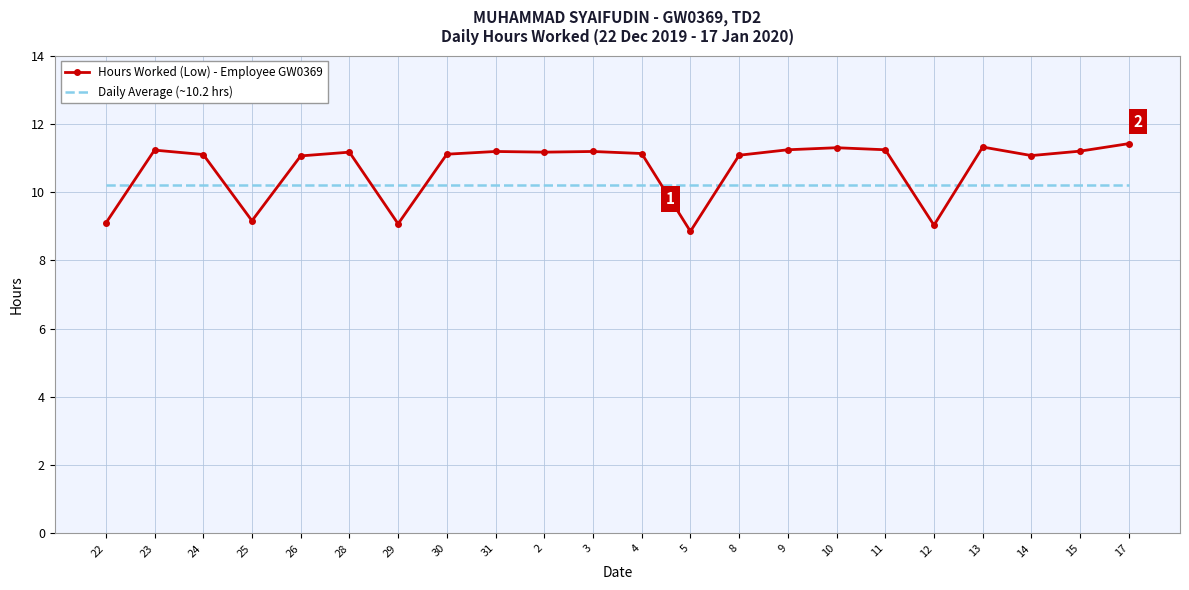

What is the spread (max minus min) of values at 31?

1.0